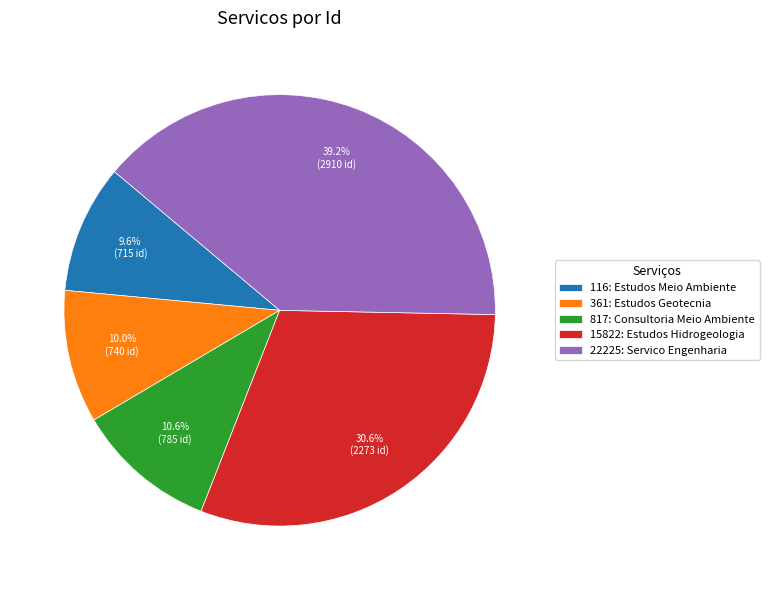

Combined, do 15822: Estudos Hidrogeologia and 361: Estudos Geotecnia account for over 50%?

No